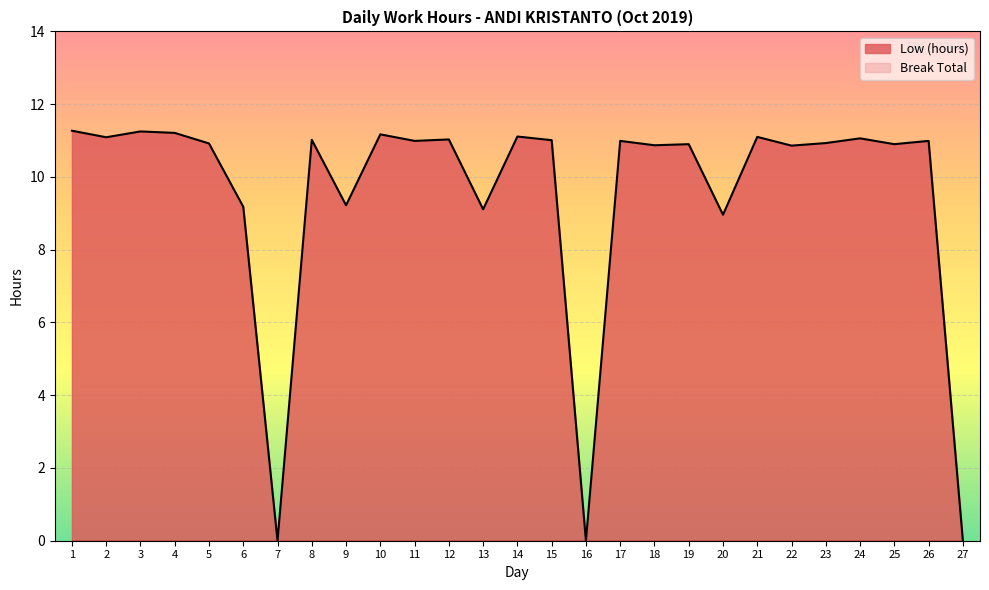

Does the chart display data point markers on the line(s)?

No